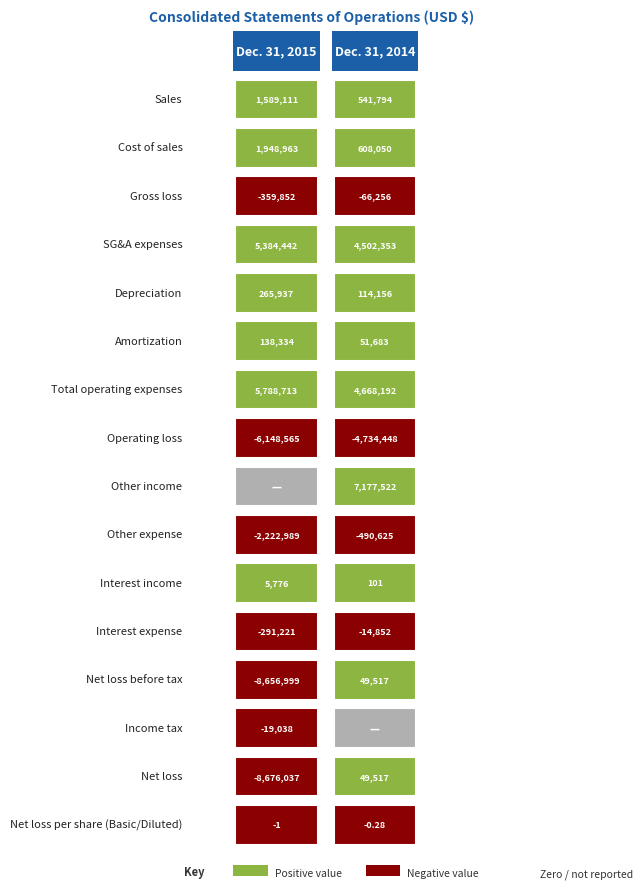

Between 11 and 14, which series saw the biggest shift?

Dec. 31, 2015